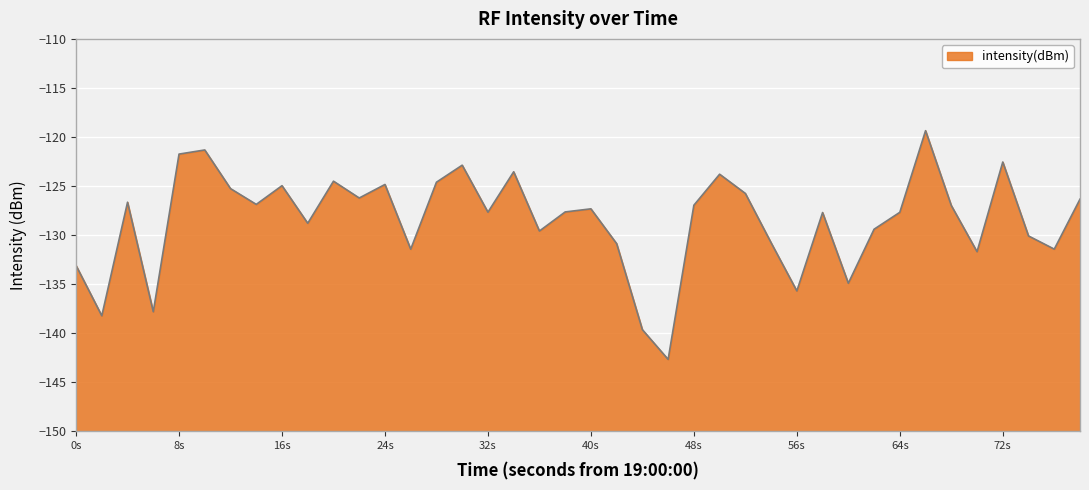

How many lines are shown in the chart?

1